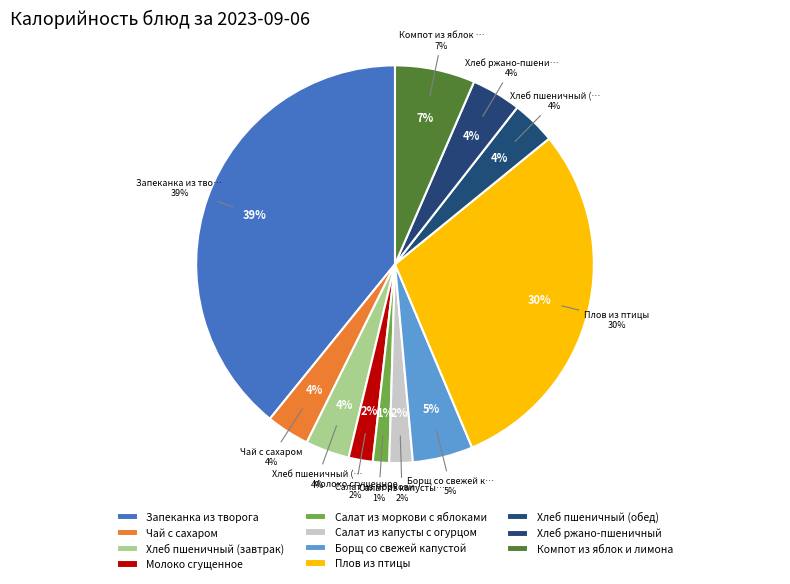

How many slices are in this pie chart?

11